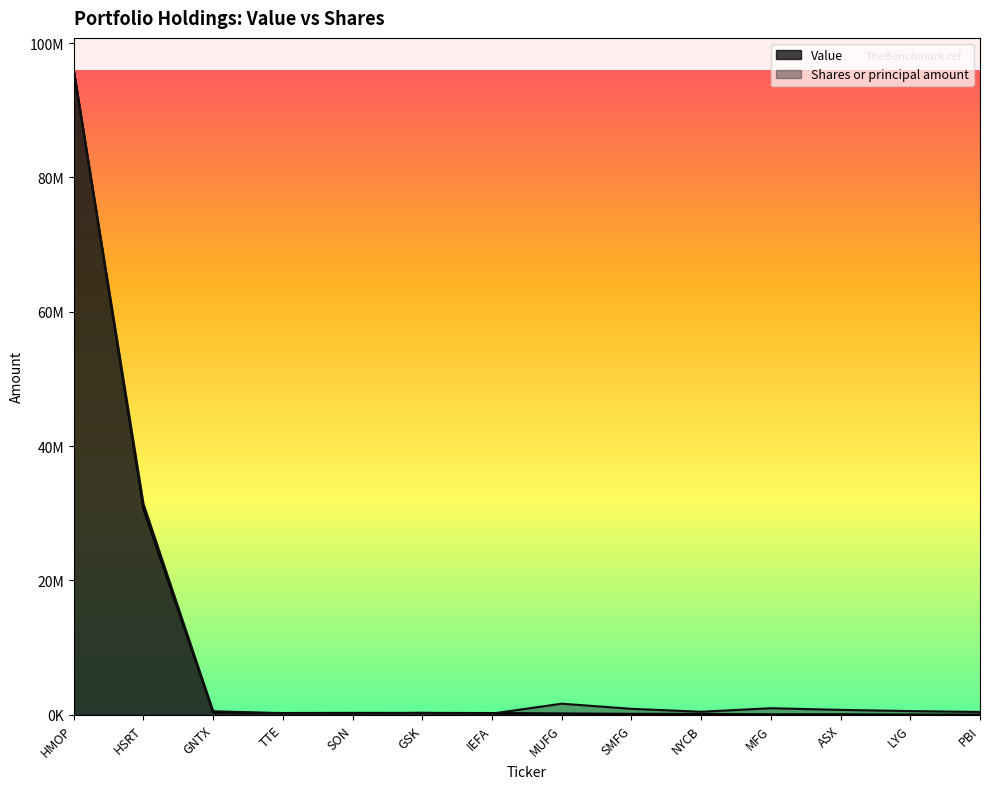

At how many categories does at least one series exceed 81037508?

1